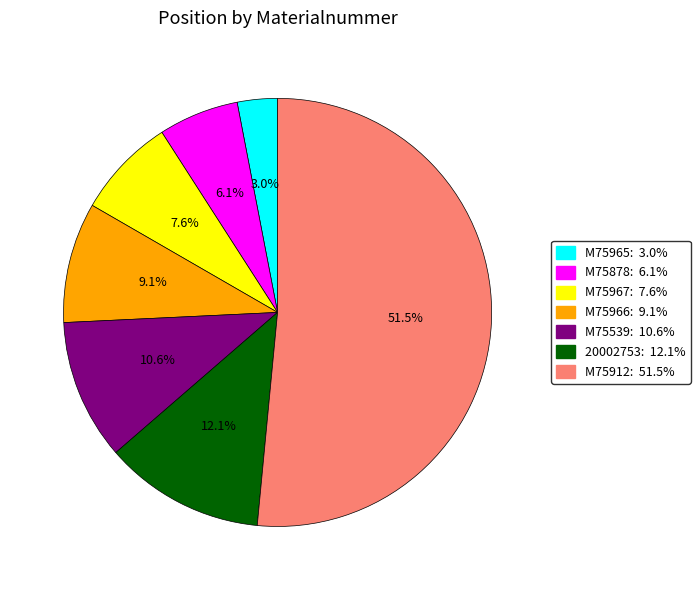

What is the ratio of the value at M75878 to the value at M75539?

0.6